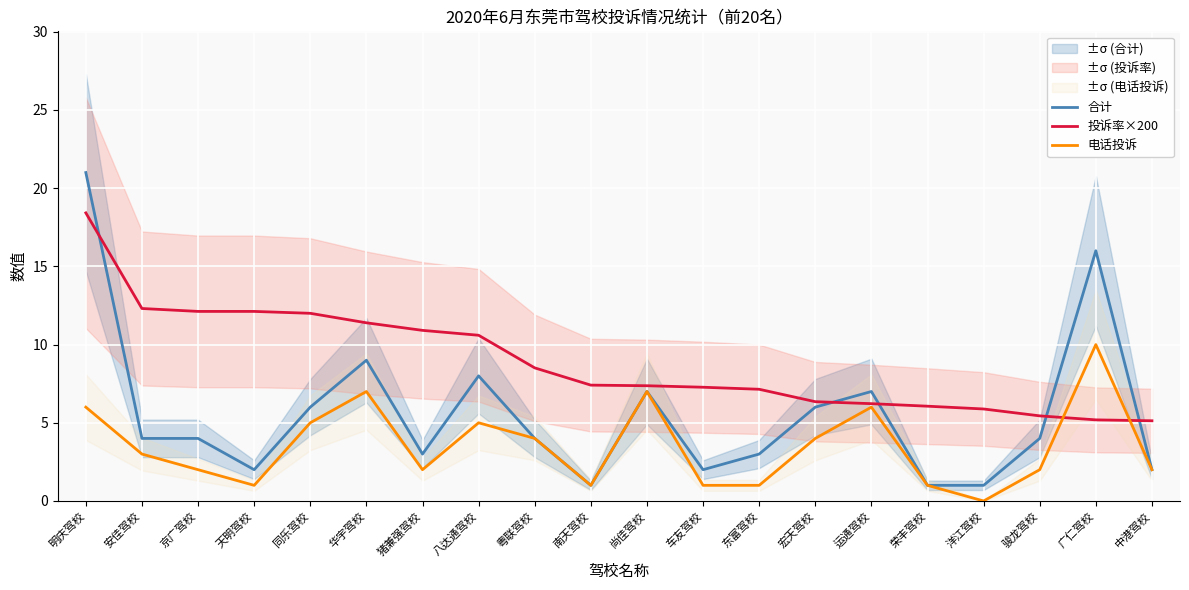

What is the sum of all 投诉率×200 values?

177.8